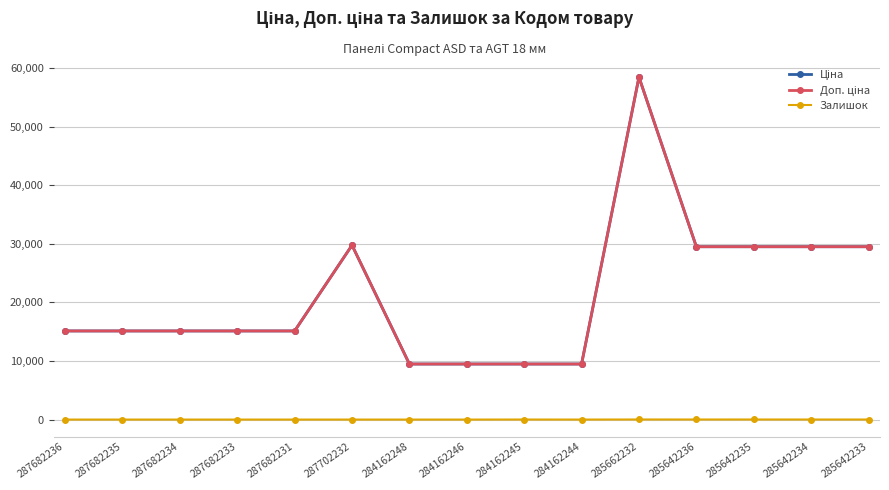

Which series has the largest total across all categories?

Ціна